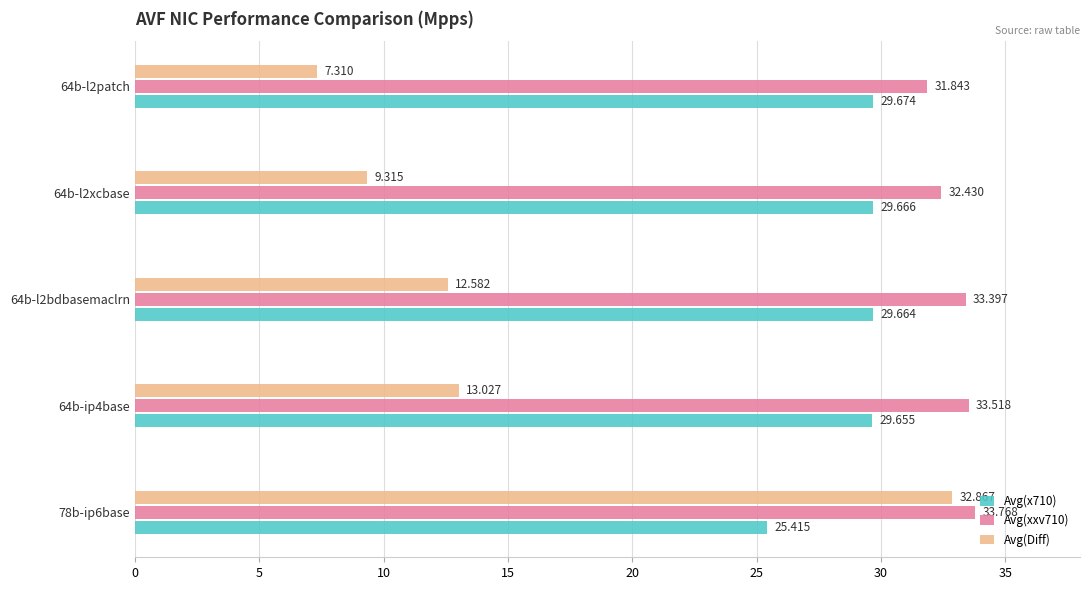

How many distinct data groups are displayed?

3